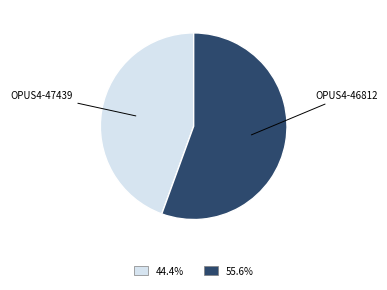

The OPUS4-47439 slice represents 44% of the pie. True or false?

True